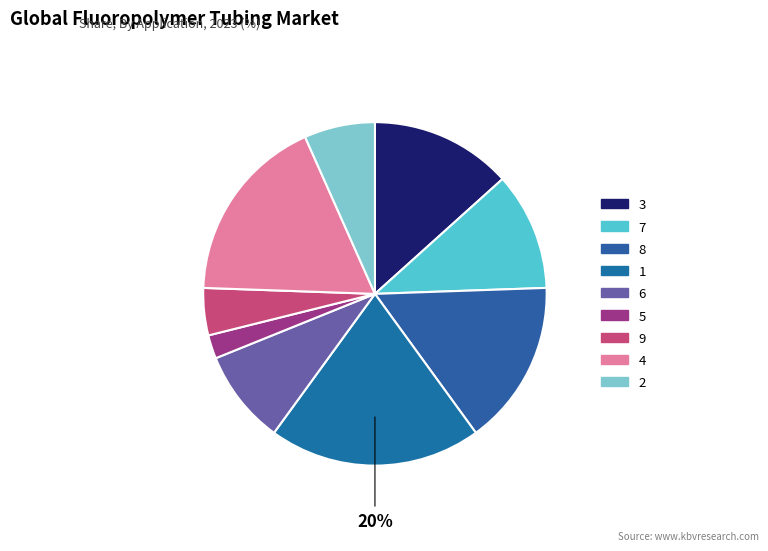

How many slices are in this pie chart?

9